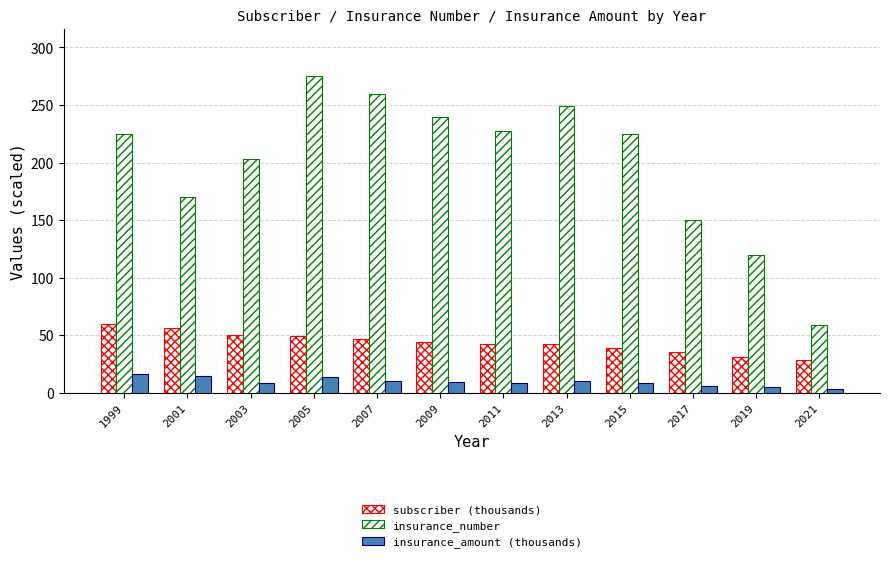

Reading left to right, extract all data points from this chart.

subscriber (thousands): 1999=59.6	2001=56.1	2003=50.4	2005=49.2	2007=46.6	2009=44.1	2011=42.2	2013=41.9	2015=39.2	2017=35.5	2019=31.5	2021=28.0
insurance_number: 1999=225.0	2001=170.0	2003=203.0	2005=275.0	2007=260.0	2009=240.0	2011=227.0	2013=249.0	2015=225.0	2017=150.0	2019=120.0	2021=59.0
insurance_amount (thousands): 1999=16.0	2001=14.6	2003=8.4	2005=13.7	2007=9.8	2009=9.0	2011=8.8	2013=10.0	2015=8.1	2017=5.8	2019=4.7	2021=2.9